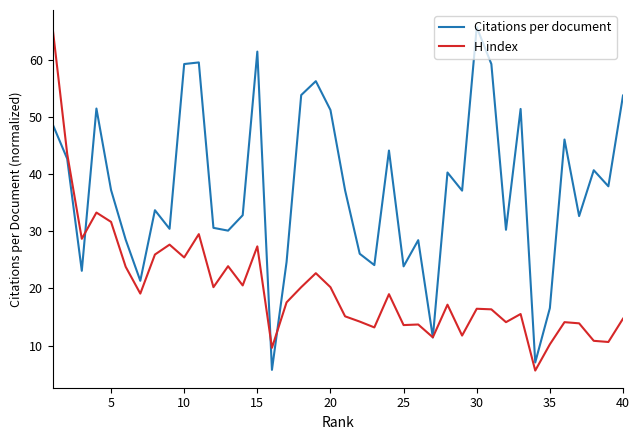

What is the greatest value displayed?

65.8